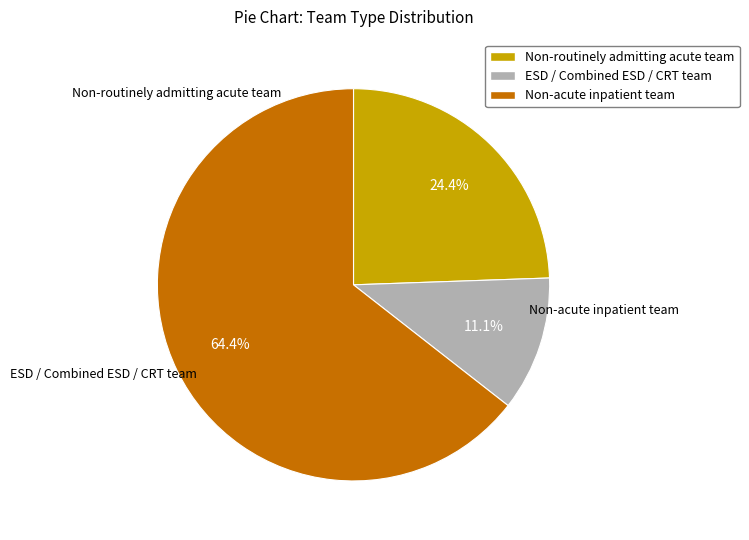

To the nearest percent, what is the difference between the ESD / Combined ESD / CRT team and Non-routinely admitting acute team slice percentages?

13%